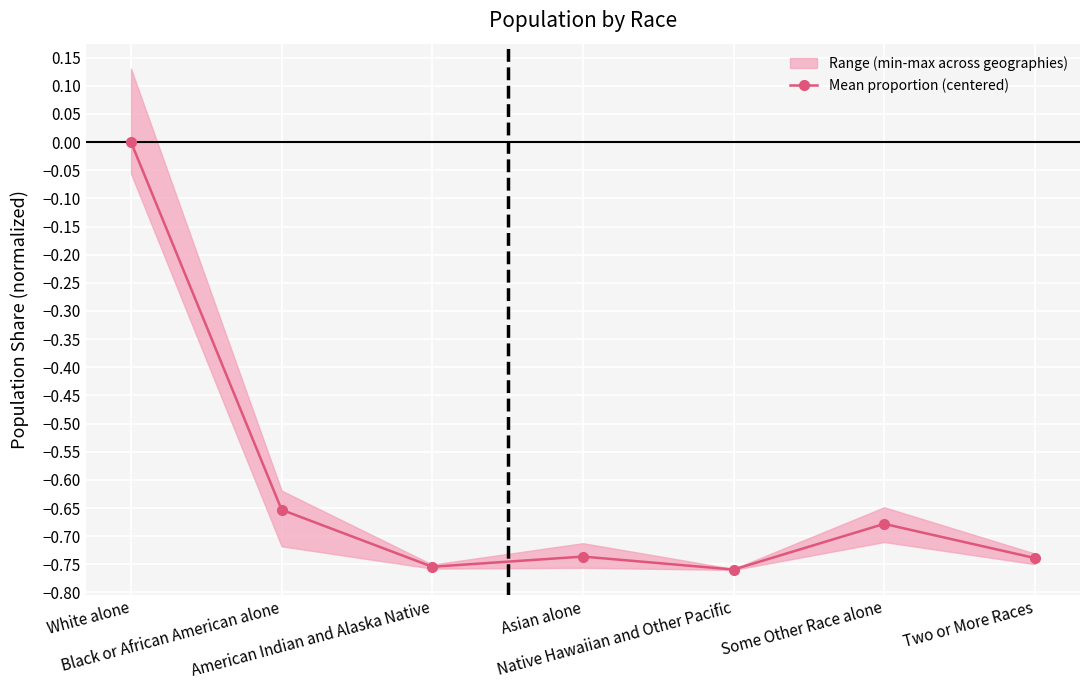

Rank the categories by value from lowest to highest.

Native Hawaiian and Other Pacific, American Indian and Alaska Native, Two or More Races, Asian alone, Some Other Race alone, Black or African American alone, White alone